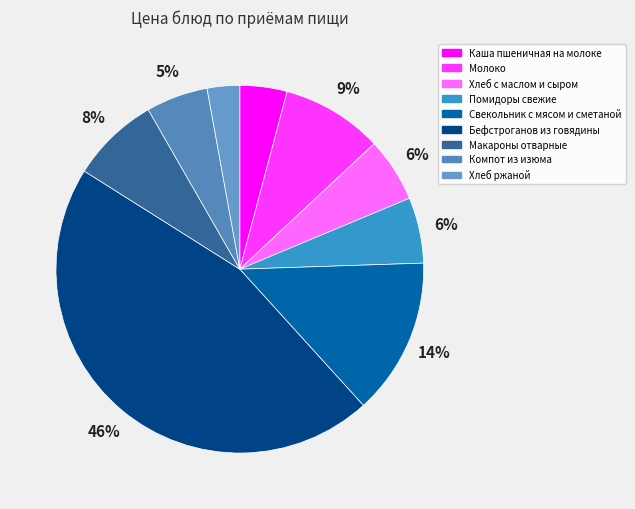

True or false: Хлеб ржаной accounts for 3% of the total.

True